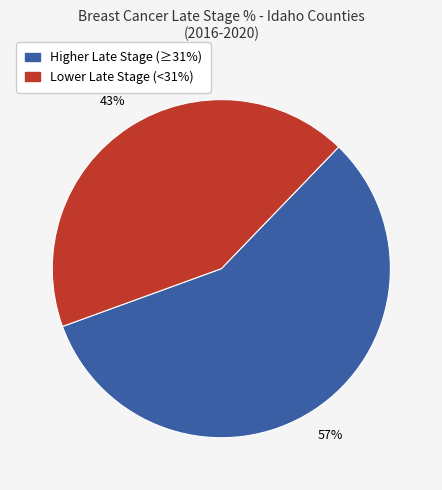

How many segments does this pie chart have?

2